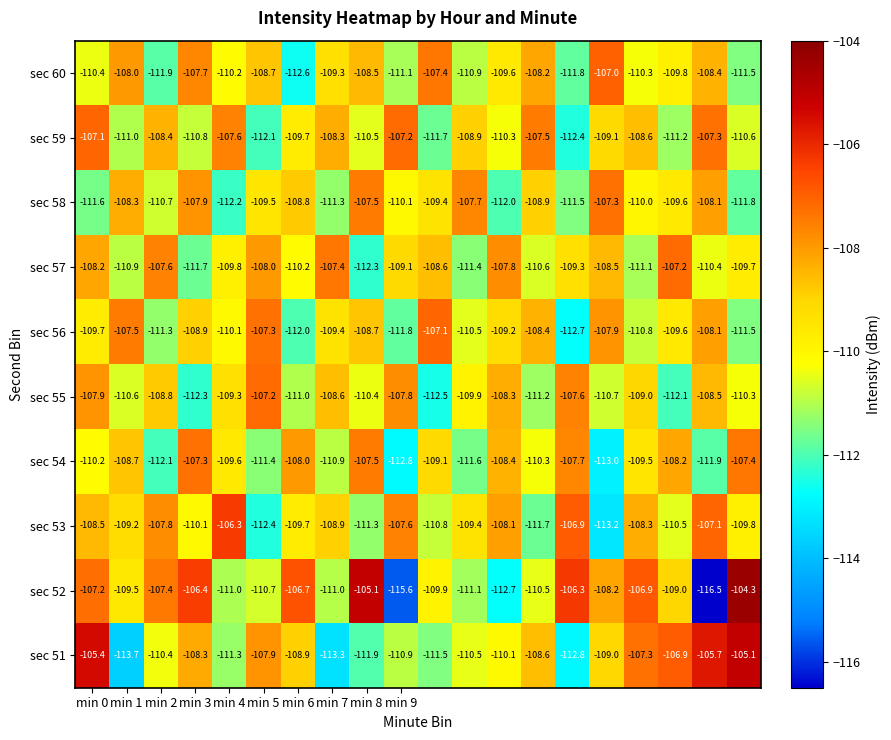

What is the sum of all sec 60 values?

-2193.3